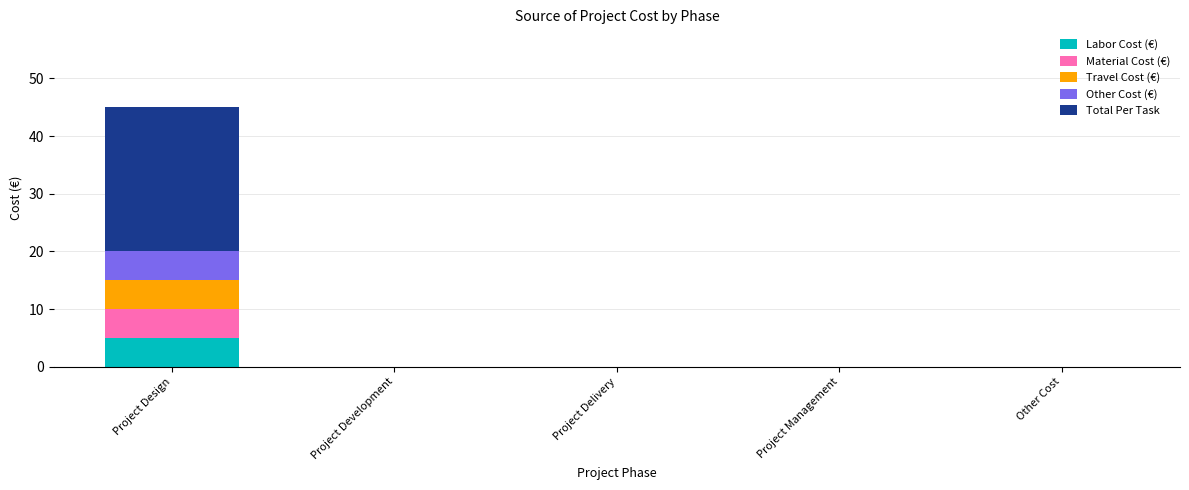

What is the sum of all Labor Cost (€) values?

5